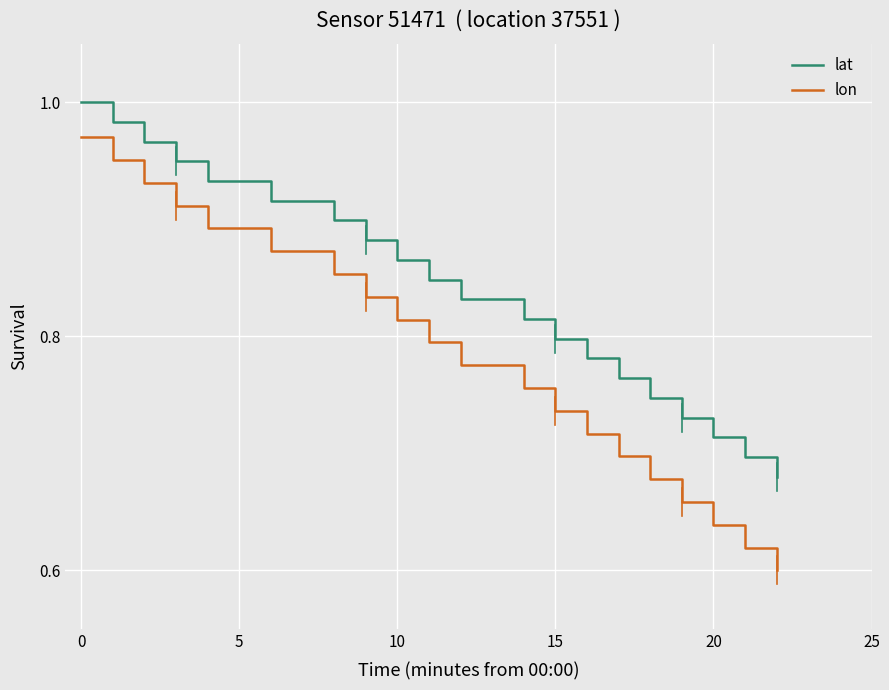

True or false: lon and lat intersect in this chart.

False